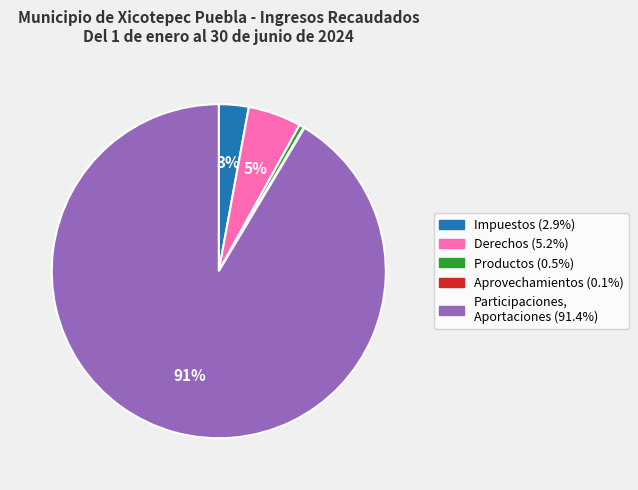

Is there any slice that represents more than half of the pie?

Yes